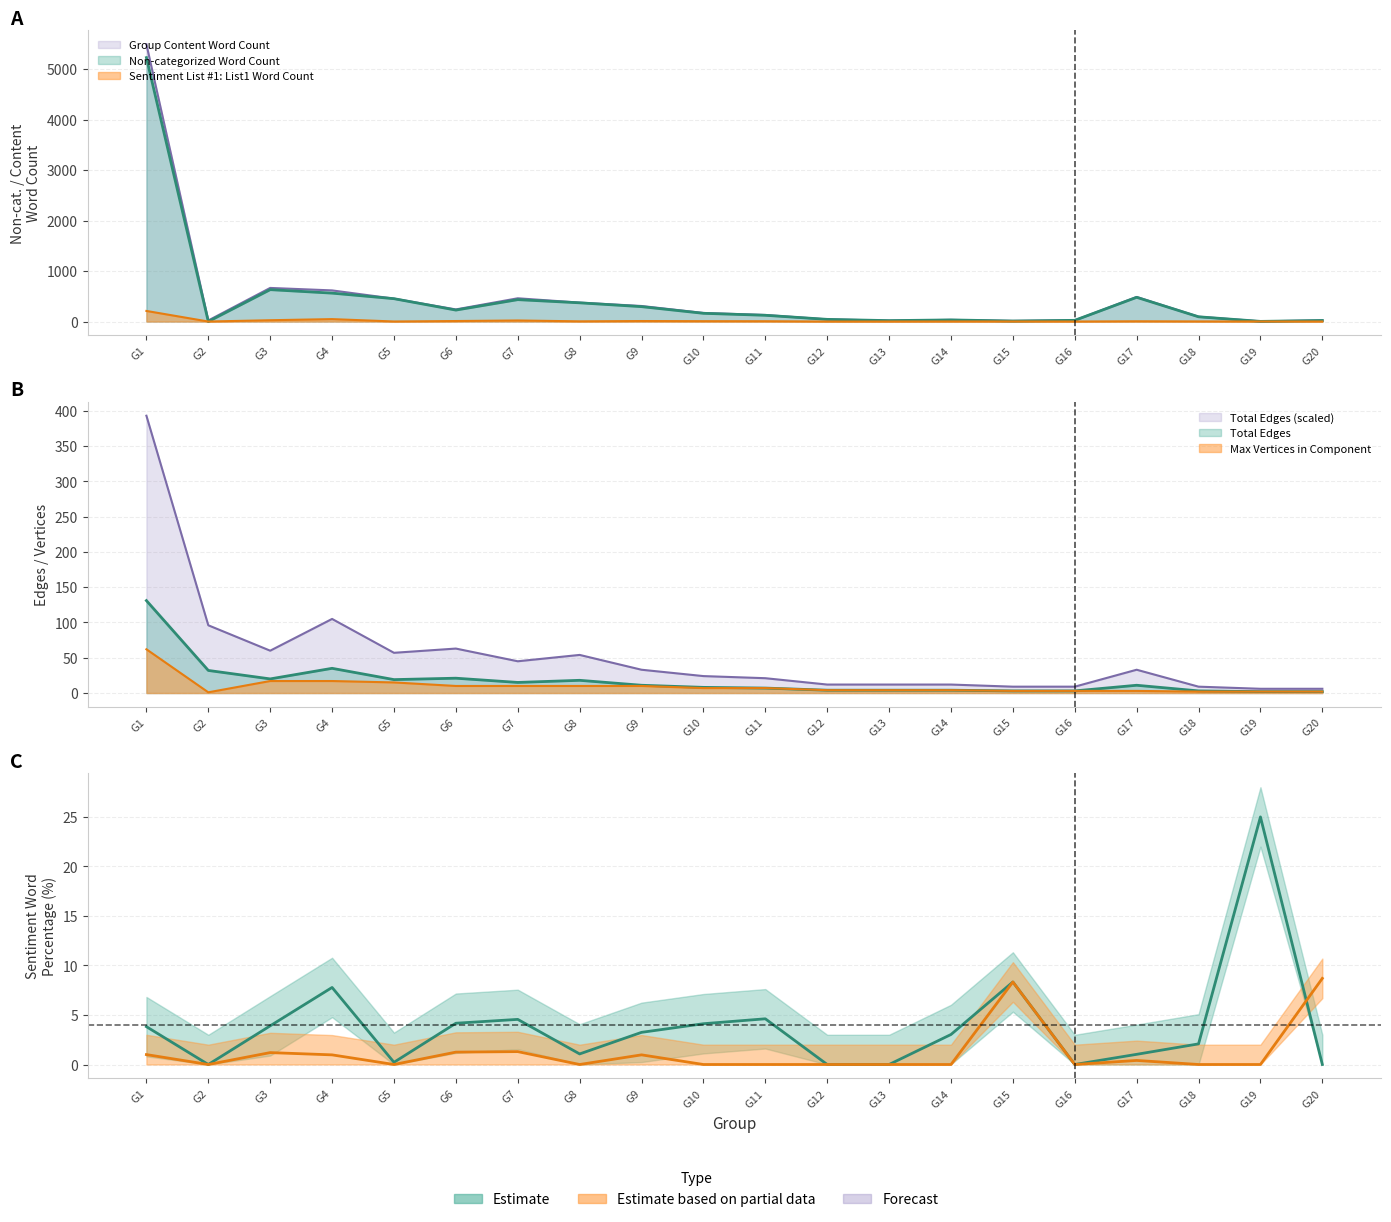

How many positive values does the Sentiment List #1: List1 Word Count series have?

15